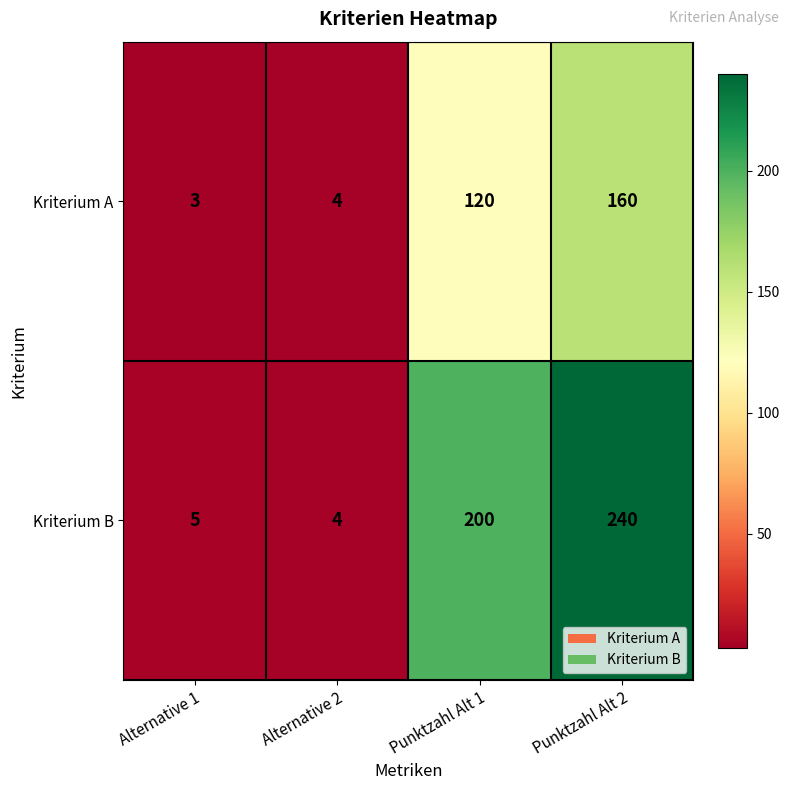

What is the average value of the Kriterium A series?

72